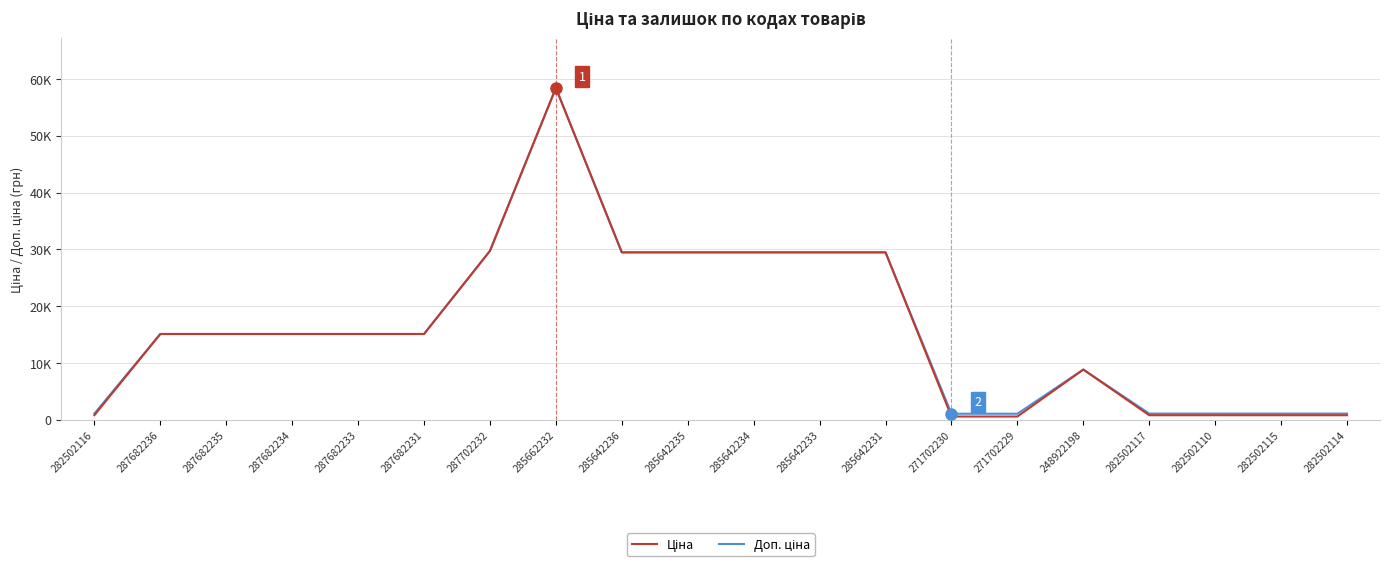

What position from the right is 287702232?

14